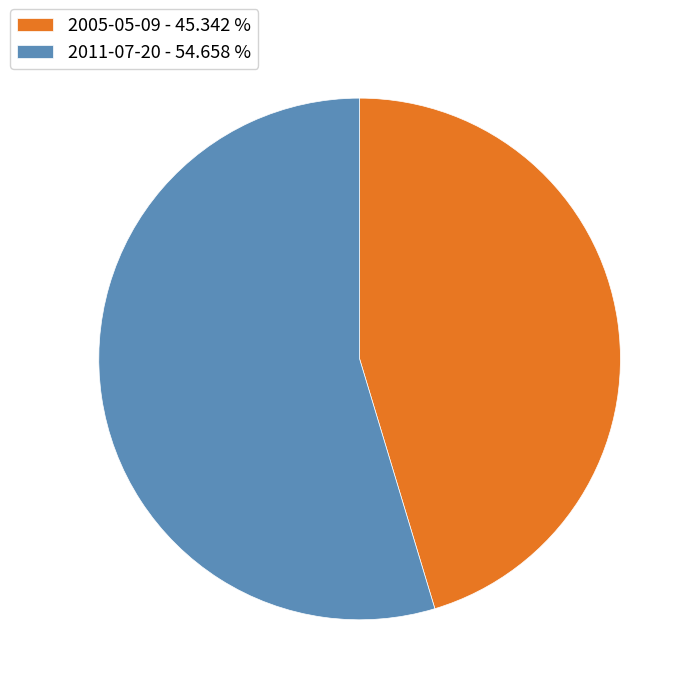

Combined, do 2005-05-09 - 45.342 % and 2011-07-20 - 54.658 % account for over 50%?

Yes